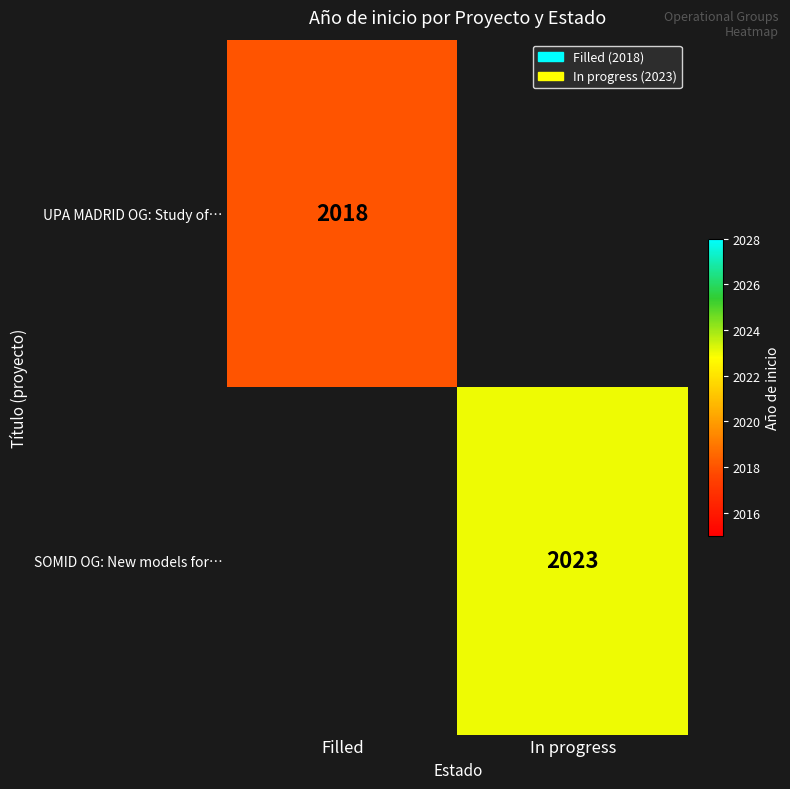

The value of SOMID OG: New models for… at In progress is 1044. True or false?

False